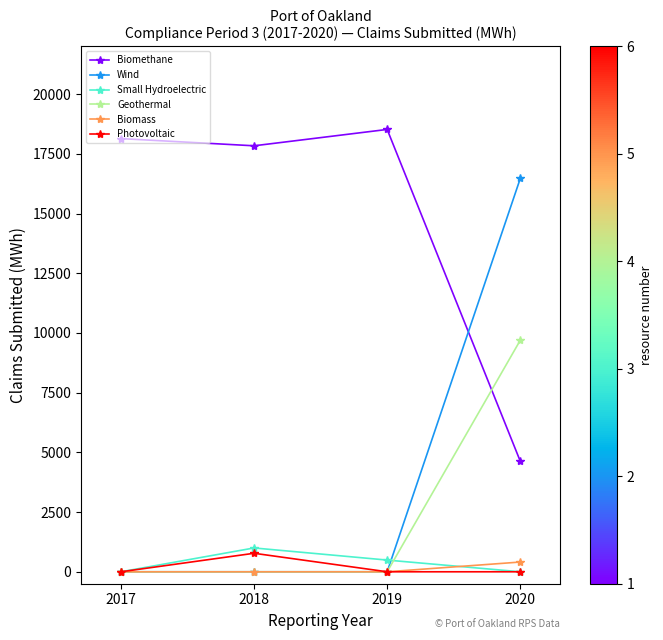

Read the Wind value at 2020.

16470